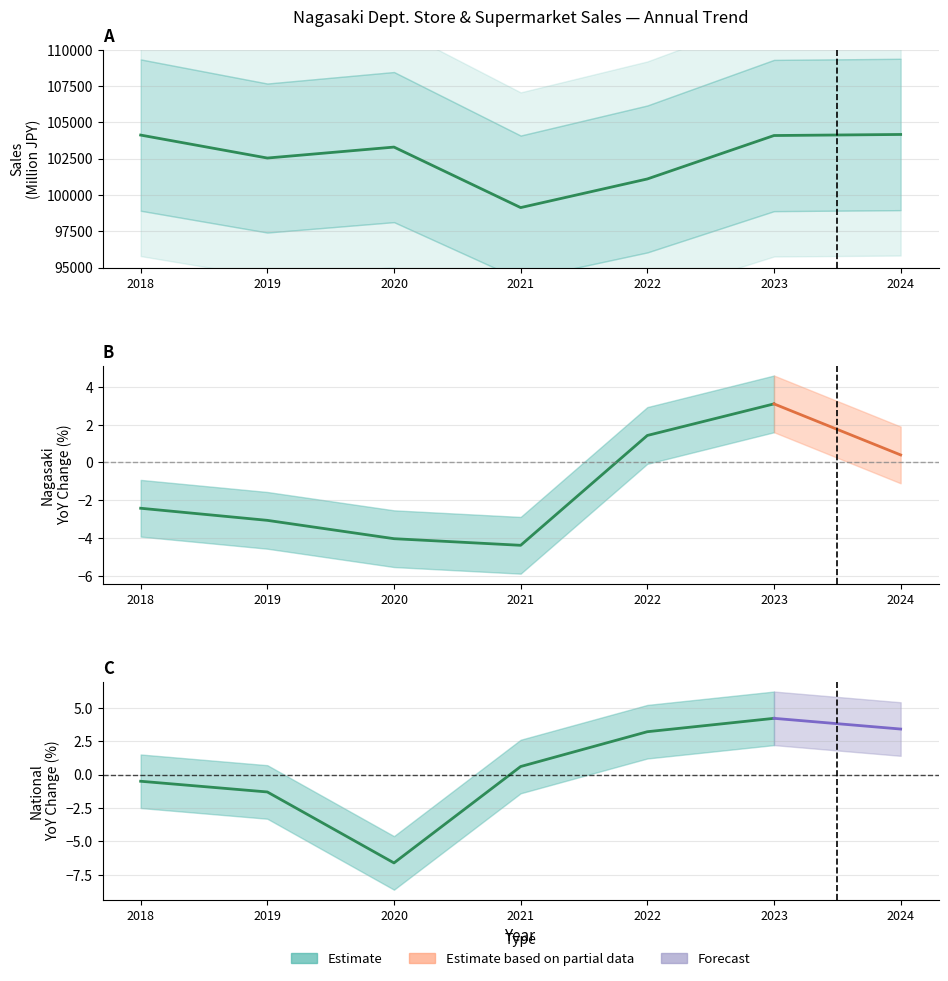

At which label does YoY Change (Existing Store) reach its minimum?

2021